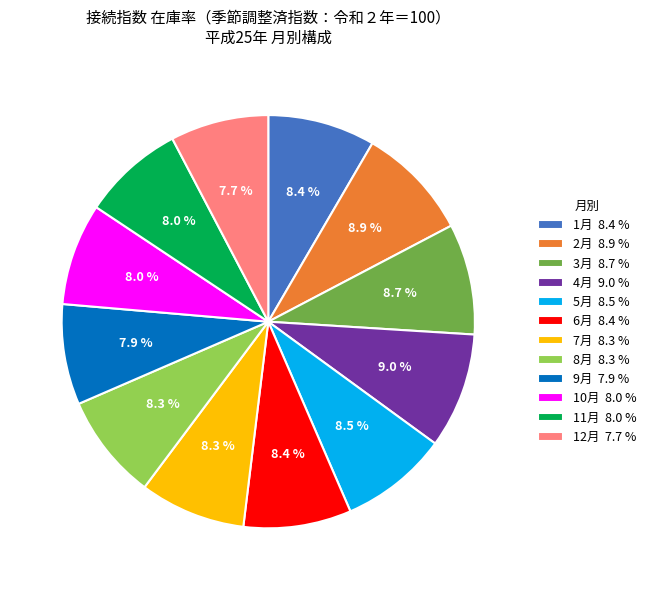

What percentage is NOT represented by 9月?

92.1%